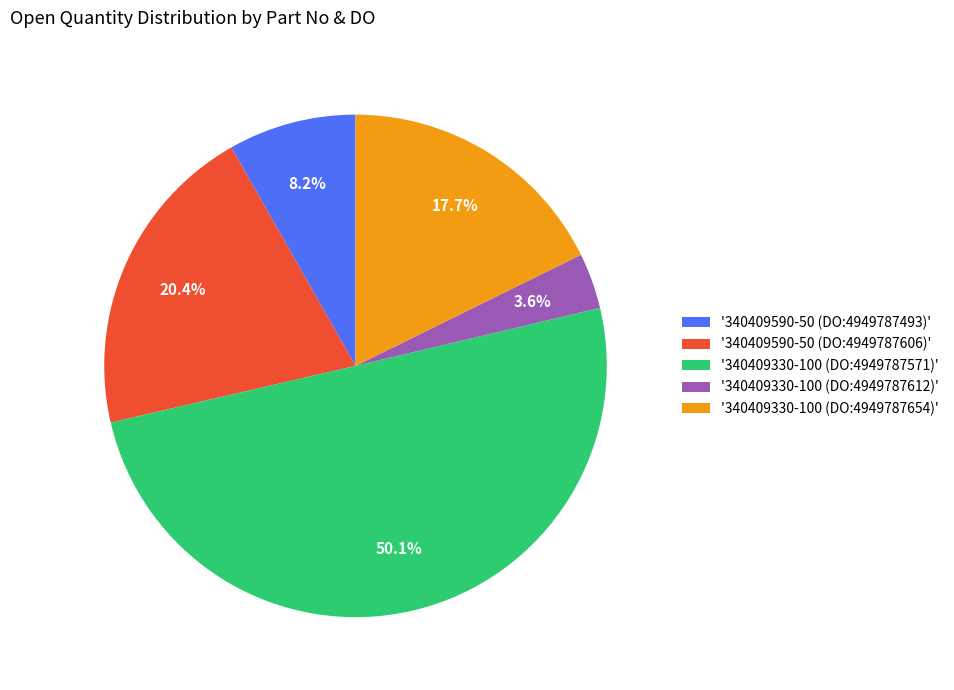

Approximately how many times larger is the value at '340409590-50 (DO:4949787493)' compared to '340409330-100 (DO:4949787654)'?

0.5